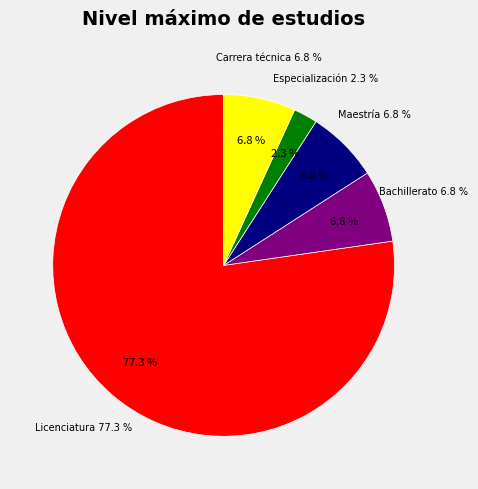

Between Licenciatura and Especialización, which is larger?

Licenciatura